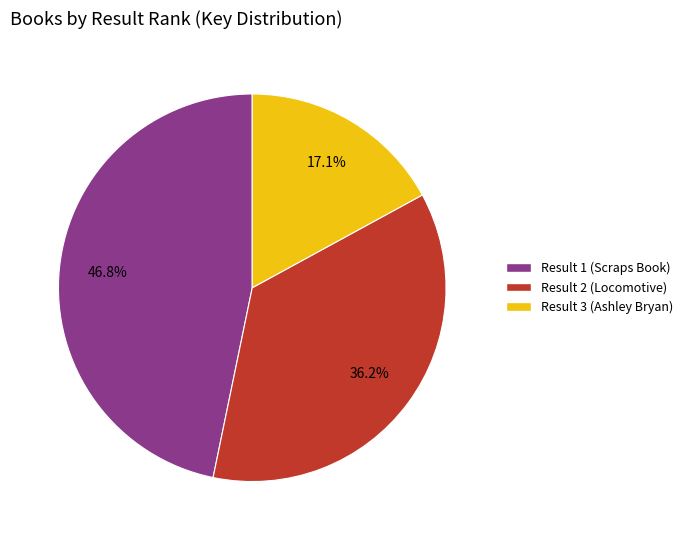

What is the ratio of the value at Result 3 (Ashley Bryan) to the value at Result 1 (Scraps Book)?

0.4